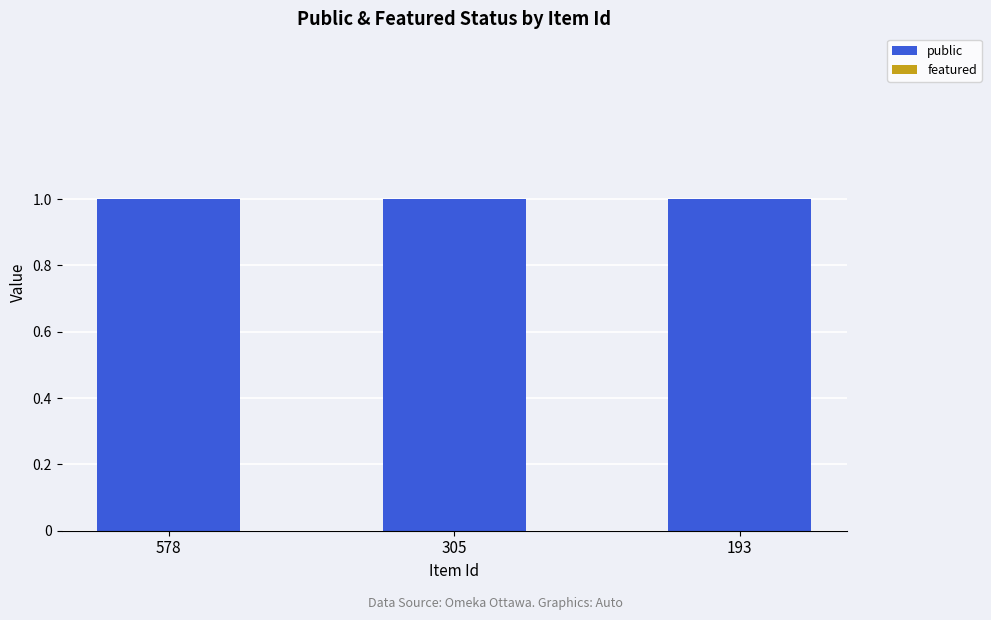

What is the greatest value displayed?

1